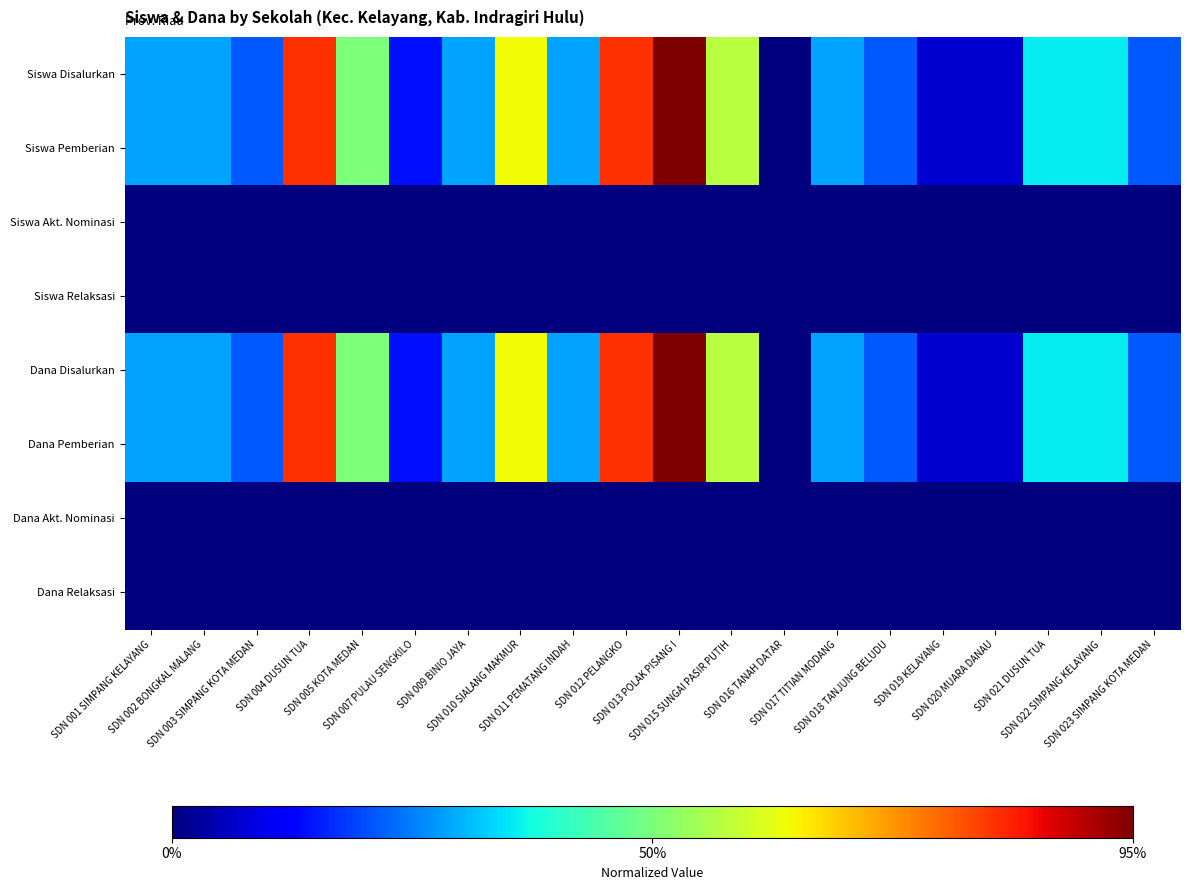

Between SDN 023 SIMPANG KOTA MEDAN and SDN 011 PEMATANG INDAH, which is larger?

SDN 011 PEMATANG INDAH